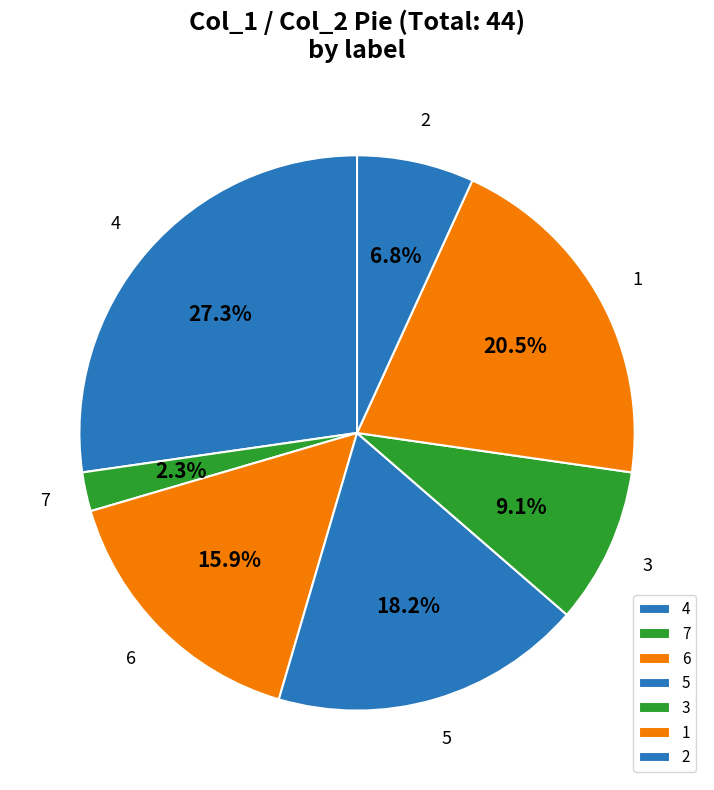

Does any single category account for the majority?

No